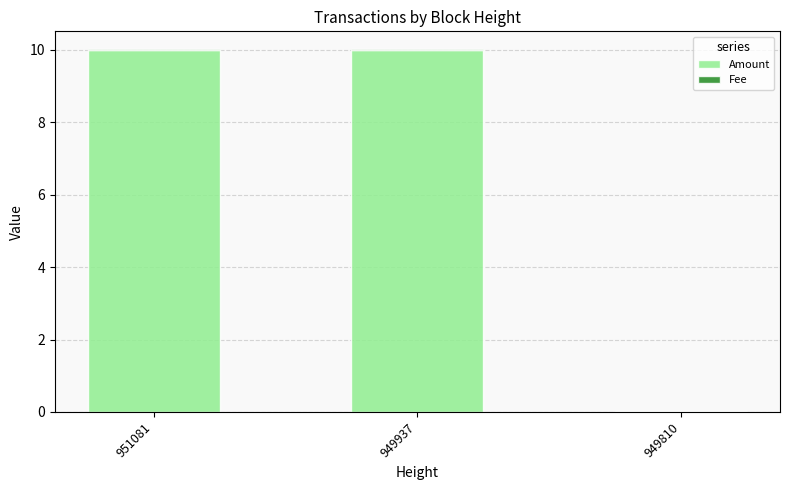

True or false: Amount has a value of 6.6 at 949937.

False